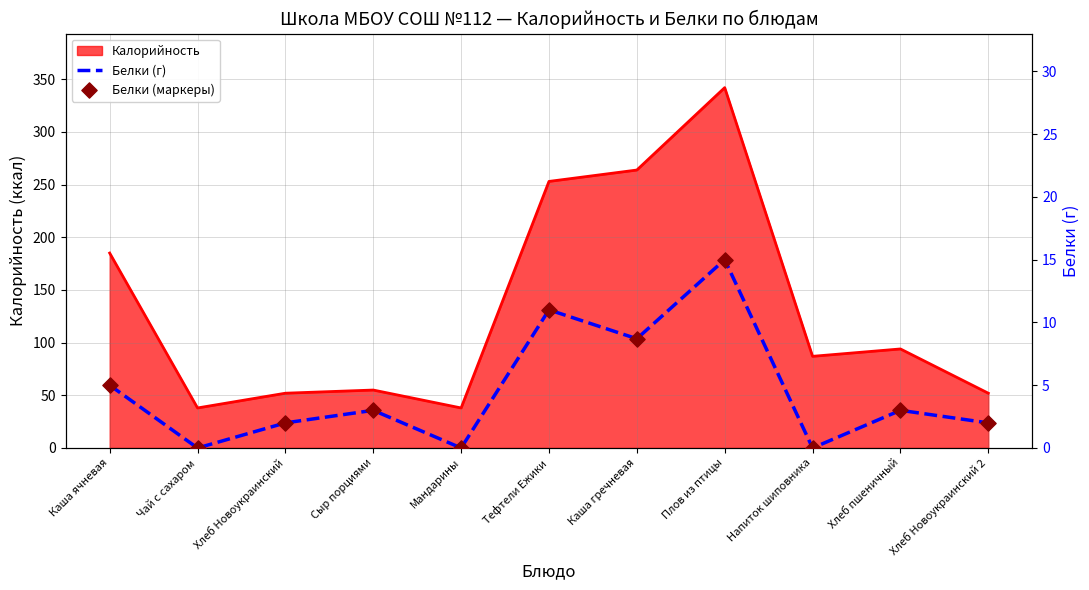

At which category is the sum across all series the highest?

Плов из птицы